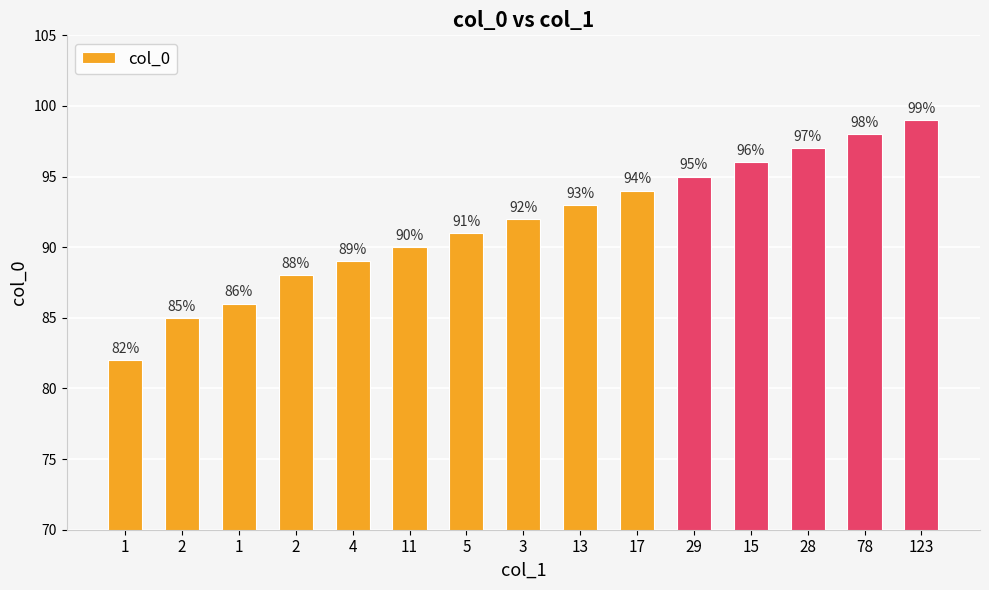

Does the chart contain any negative values?

No